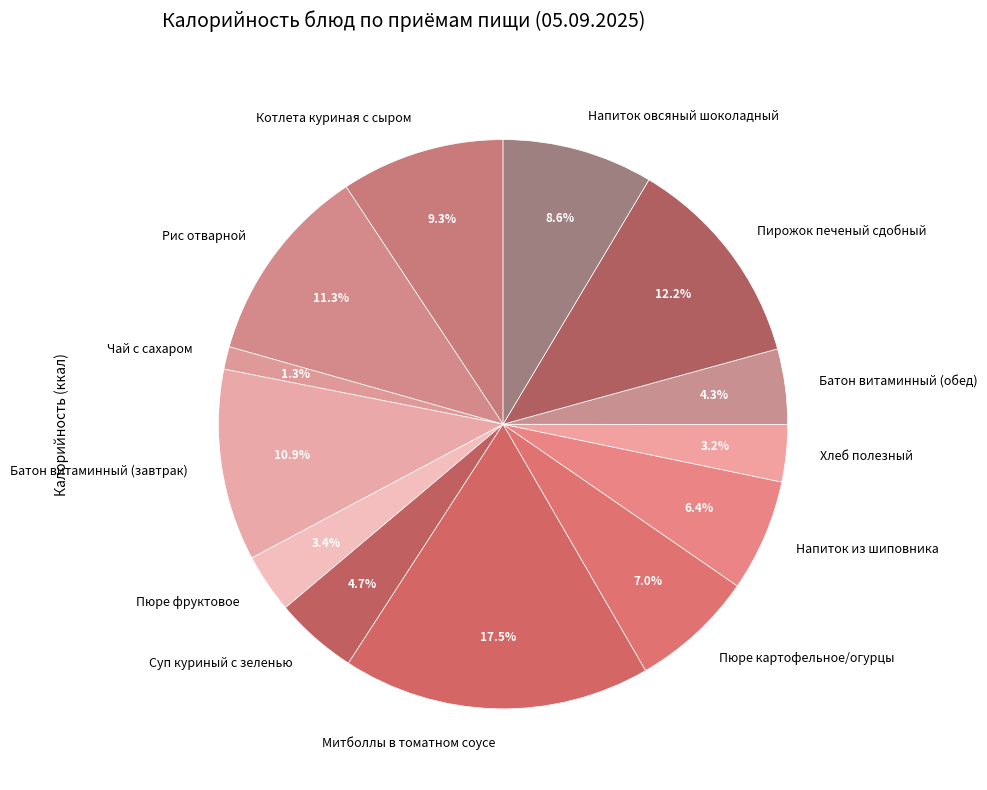

Between Пюре картофельное/огурцы and Батон витаминный (завтрак), which is larger?

Батон витаминный (завтрак)